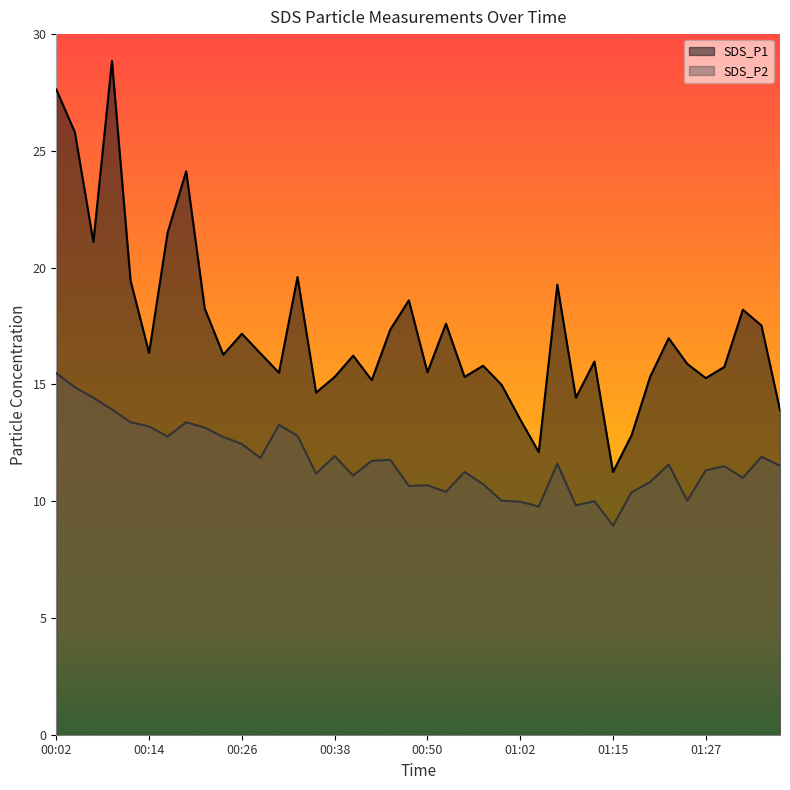

How many data points in SDS_P2 are above 11?

26